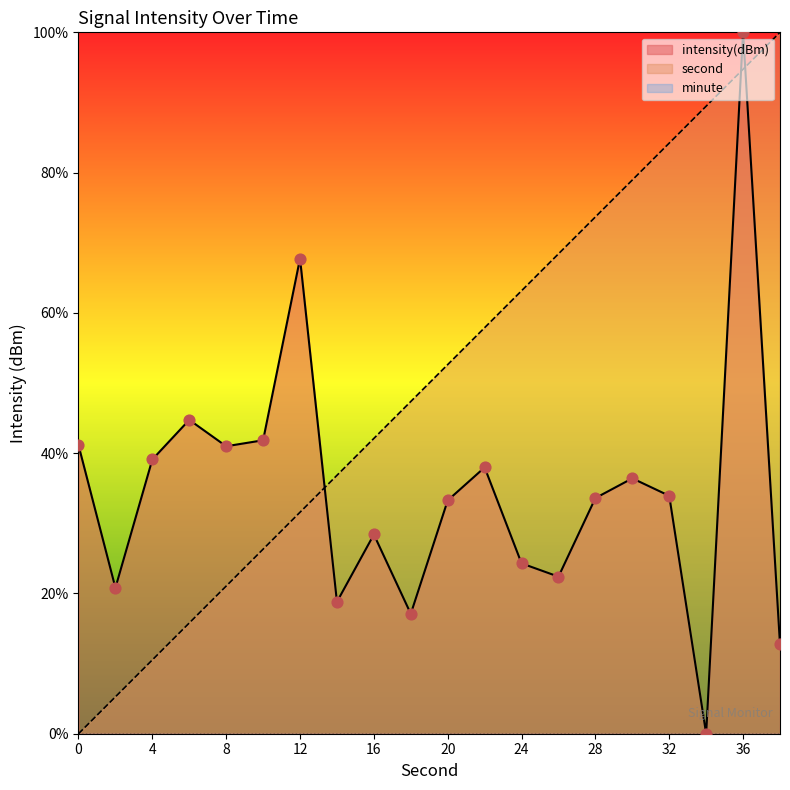

The intensity(dBm) series shows 33.3 at 20. True or false?

True